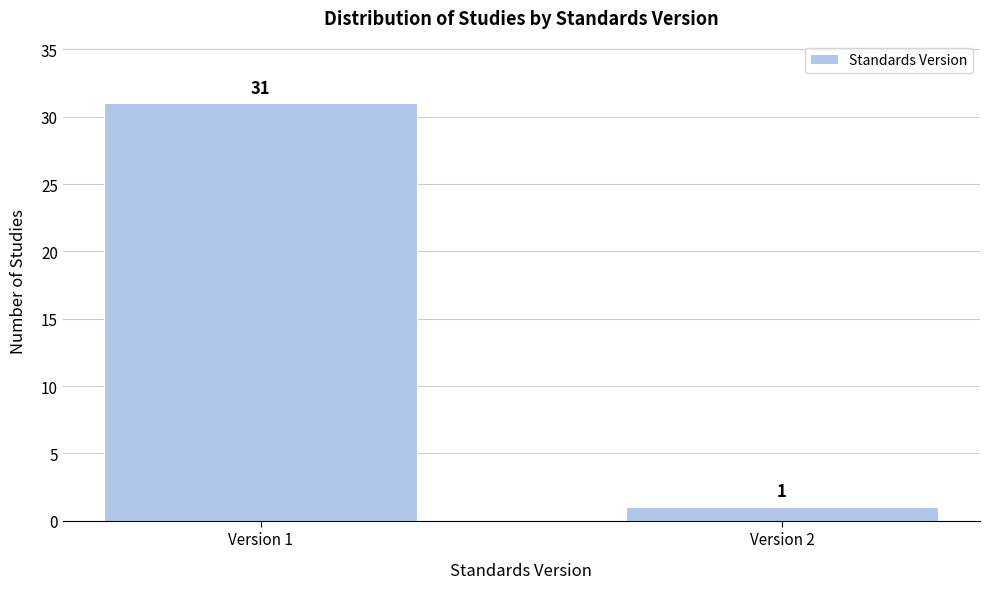

Reading right to left, what are all the values shown in this chart?

1	31